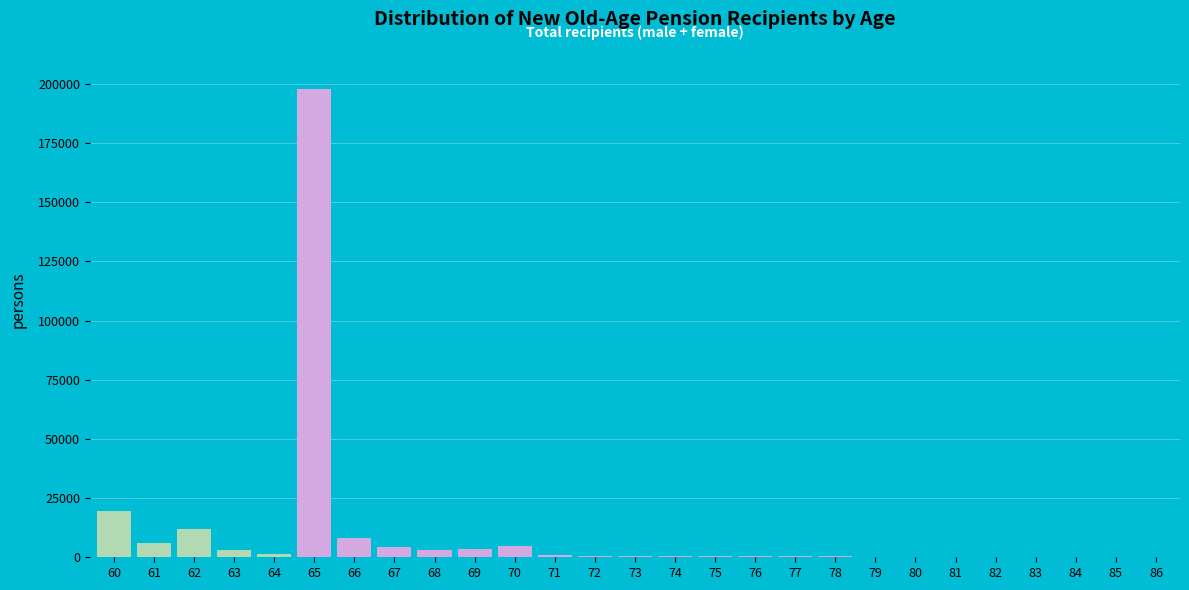

What is the sum of all values?

270072